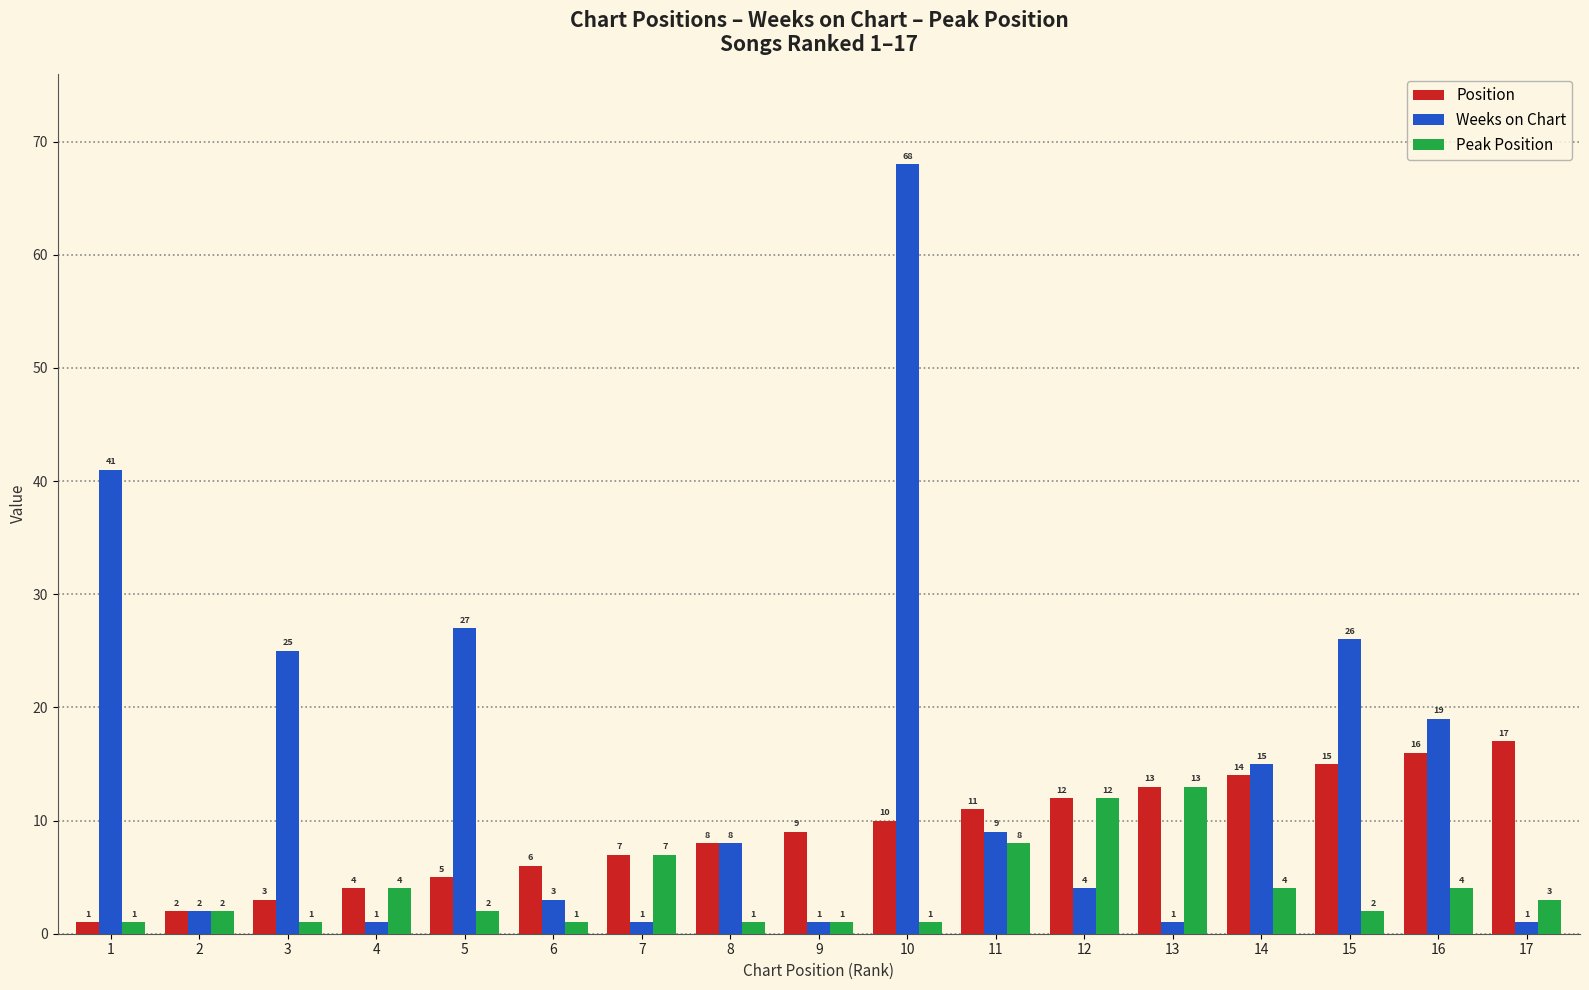

How many series are shown in this chart?

3